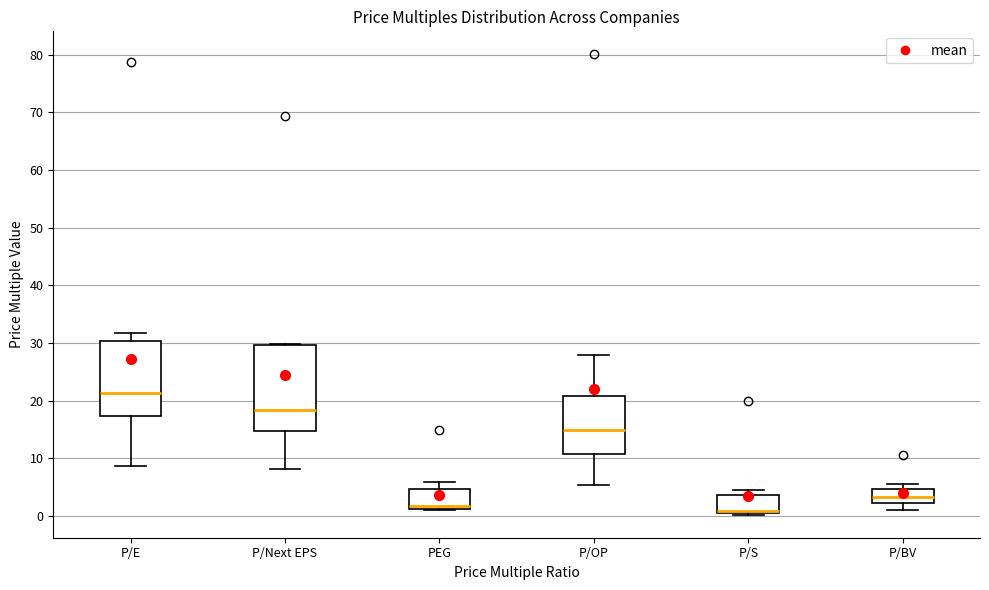

Reading left to right, transcribe this box plot: for each box, give where its median line is, the range the box spans, and where its two whiskers end, as read against the y-axis. The values are not printed on the chart, so give them approximately, as read against the axis.

P/E: median 21, box 17 to 30, whiskers 9 to 32
P/Next EPS: median 18, box 15 to 30, whiskers 8 to 30
PEG: median 2, box 1 to 5, whiskers 1 (just below the box's lower edge) to 6
P/OP: median 15, box 11 to 21, whiskers 5 to 28
P/S: median 1 (drawn on the box's lower edge), box 0 to 4, whiskers 0 to 5
P/BV: median 3, box 2 to 5, whiskers 1 to 5 (just above the box's upper edge)